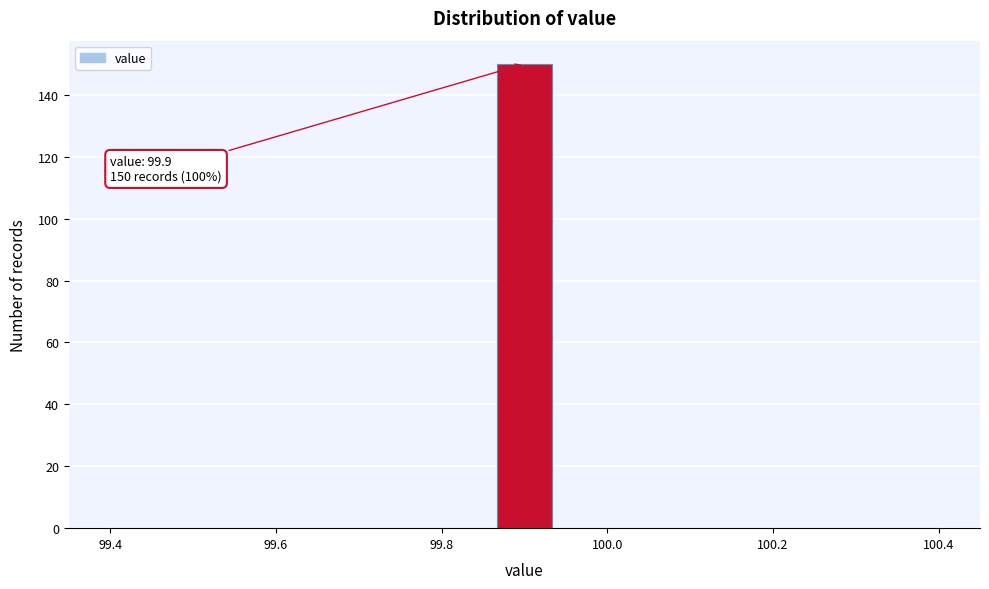

Read against the x-axis, roughly where is the centre of the tallest bar?

99.90